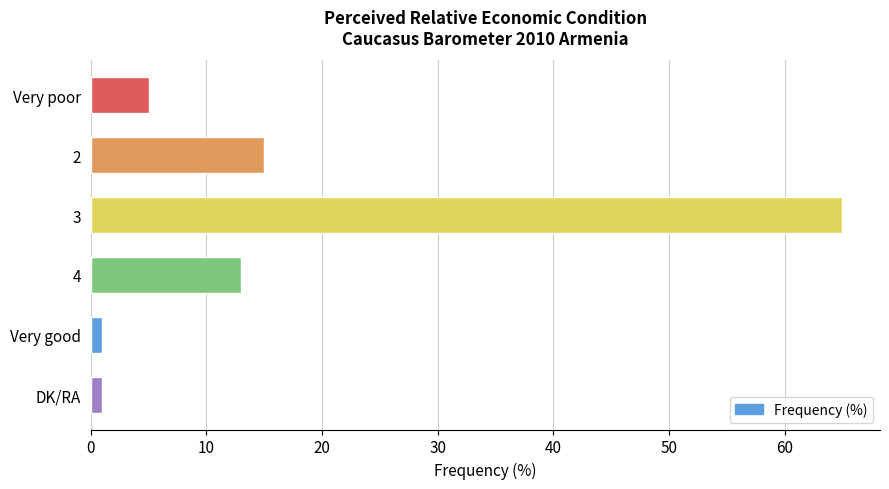

At which category does the chart reach its peak across all series?

3